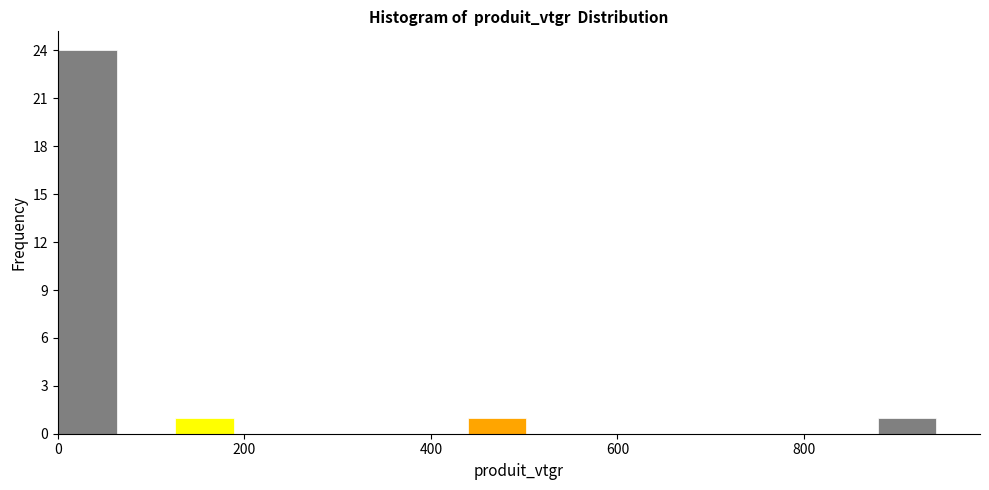

Around what value on the x-axis is the tallest bar? Give the approximate position of its centre, as read against the axis.

40